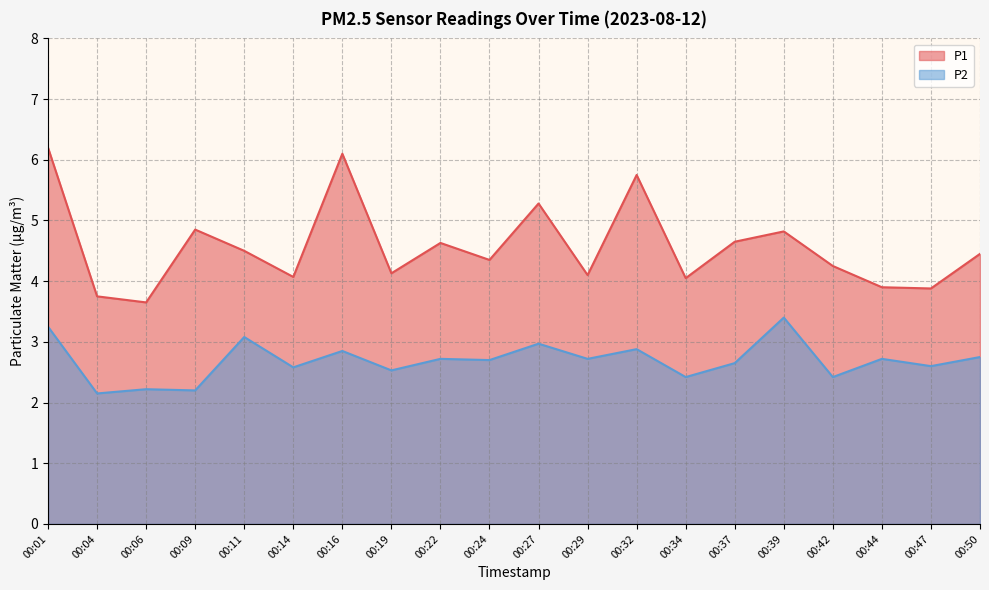

Rank the series at 00:04 from highest to lowest value.

P1, P2